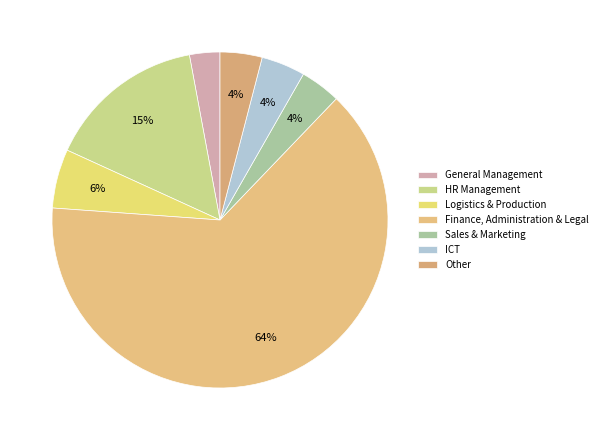

True or false: ICT accounts for 1% of the total.

False